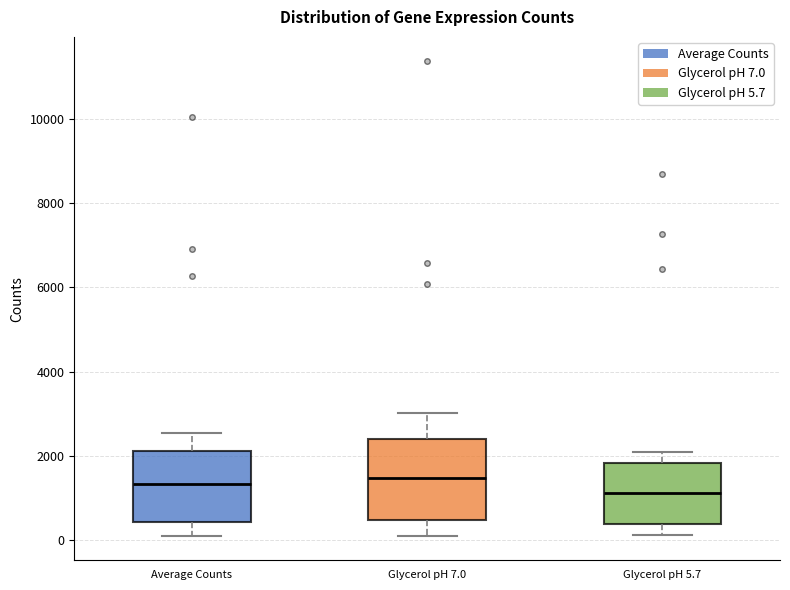

Reading left to right, transcribe this box plot: for each box, give where its median line is, the range the box spans, and where its two whiskers end, as read against the y-axis. The values are not printed on the chart, so give them approximately, as read against the axis.

Average Counts: median 1400, box 400 to 2200, whiskers 200 to 2600
Glycerol pH 7.0: median 1400, box 400 to 2400, whiskers 0 to 3000
Glycerol pH 5.7: median 1200, box 400 to 1800, whiskers 200 to 2000